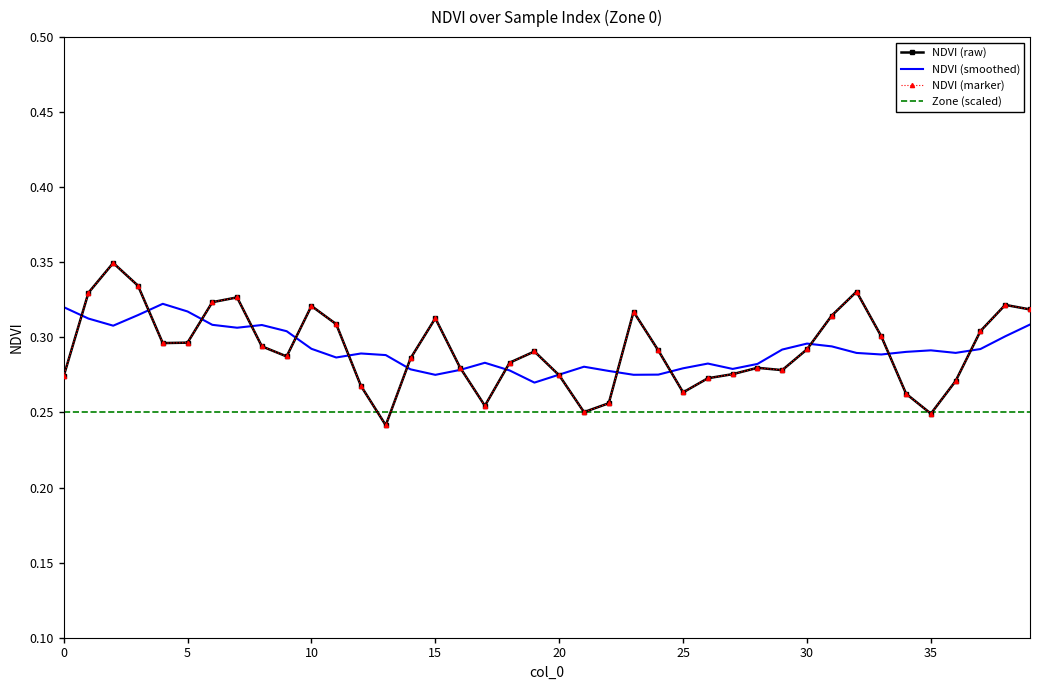

After their last crossing, which series has the higher values: NDVI (smoothed) or NDVI (raw)?

NDVI (raw)